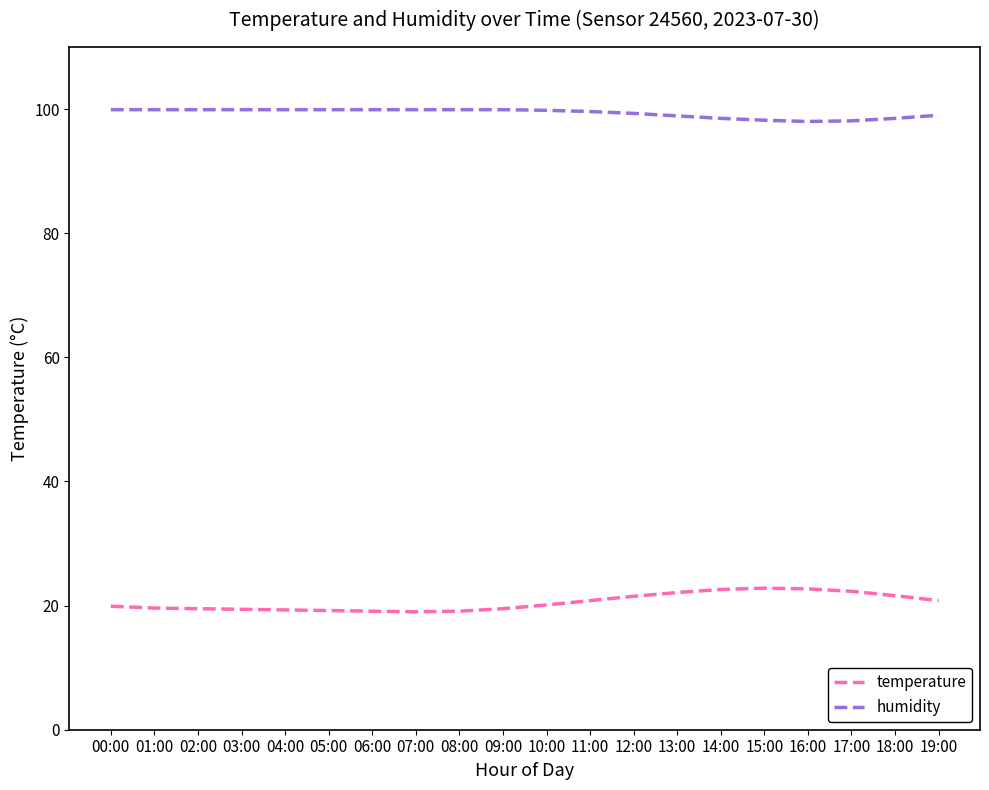

Rank the series by their average value, from highest to lowest.

humidity, temperature